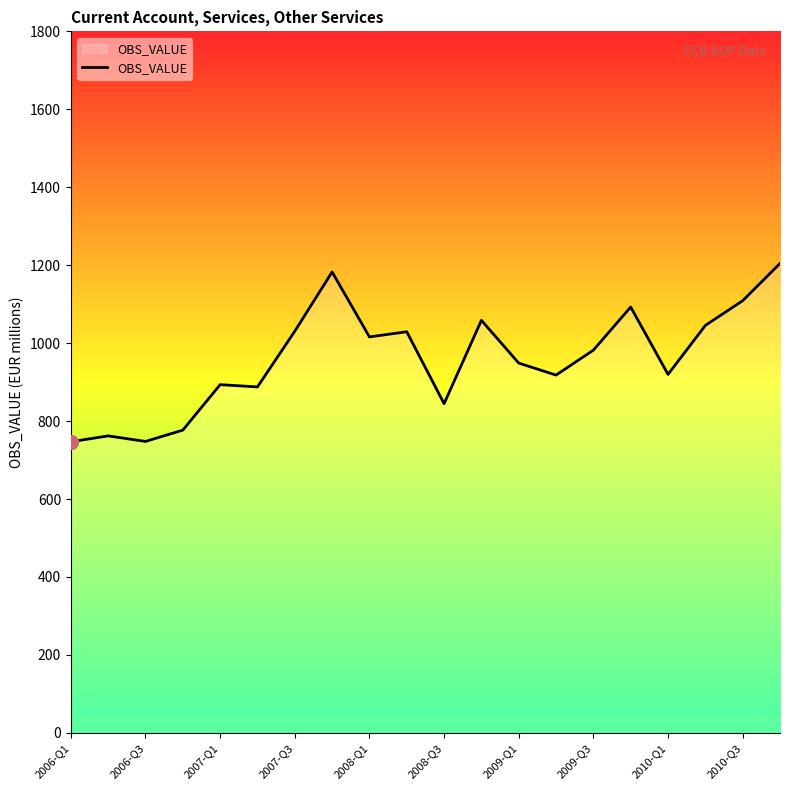

What is the minimum value shown in the chart?

746.9